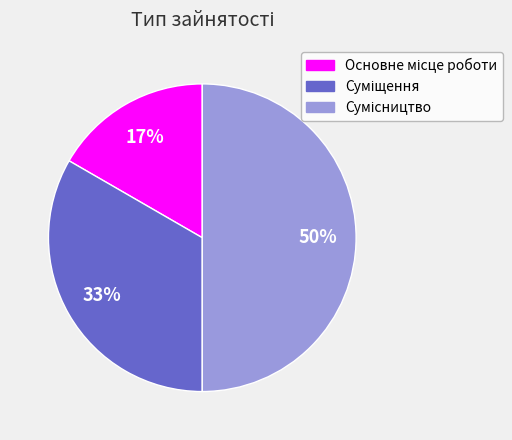

To the nearest percent, what is the average slice percentage?

33%